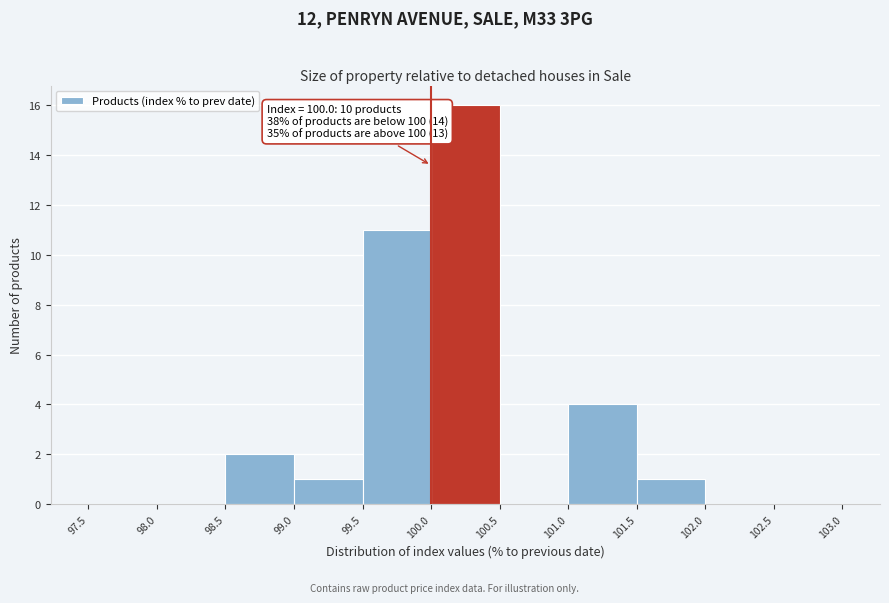

Which range on the x-axis has the tallest bar?

100.0 to 100.5